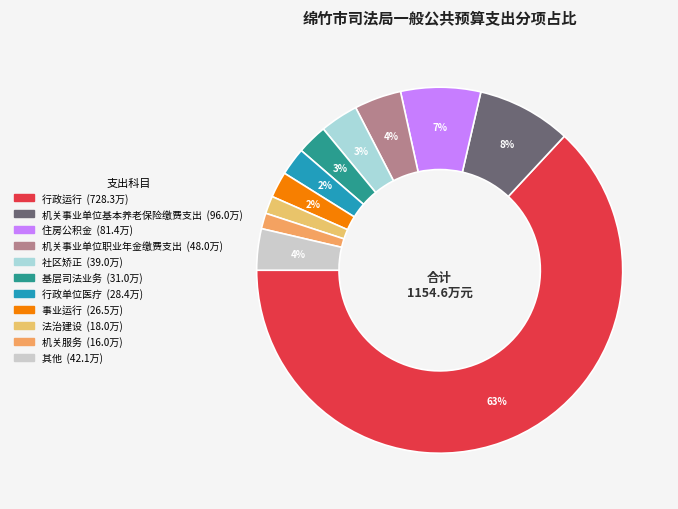

How many slices are in this pie chart?

11